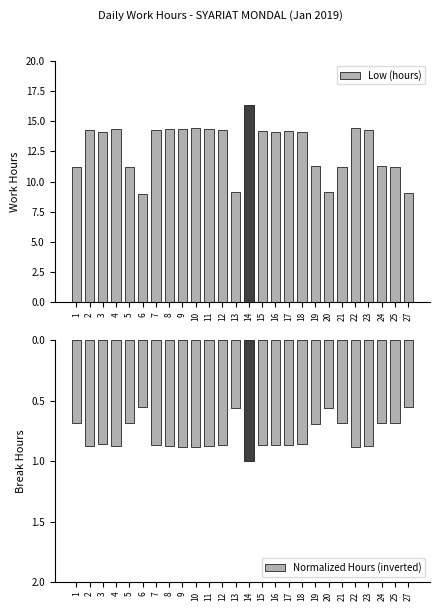

What is the sum of all Normalized Hours (inverted) values?

-20.4